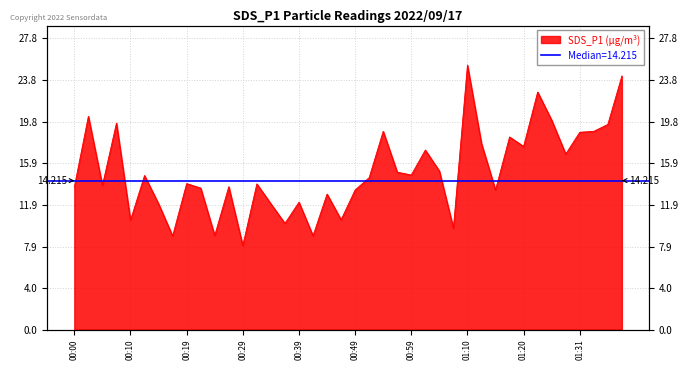

Reading left to right, list all the values displayed in this chart.

00:00=13.6	00:02=20.4	00:05=13.8	00:07=19.7	00:10=10.4	00:12=14.7	00:15=12.0	00:17=8.9	00:19=13.9	00:22=13.5	00:24=9.0	00:27=13.6	00:29=8.0	00:32=13.9	00:34=12.0	00:37=10.1	00:39=12.2	00:41=8.9	00:44=12.9	00:47=10.5	00:49=13.3	00:52=14.5	00:55=18.9	00:57=15.0	00:59=14.8	01:02=17.1	01:04=15.1	01:07=9.7	01:10=25.2	01:13=17.8	01:15=13.3	01:18=18.4	01:20=17.5	01:23=22.7	01:26=20.0	01:29=16.8	01:31=18.8	01:34=18.9	01:37=19.6	01:39=24.2